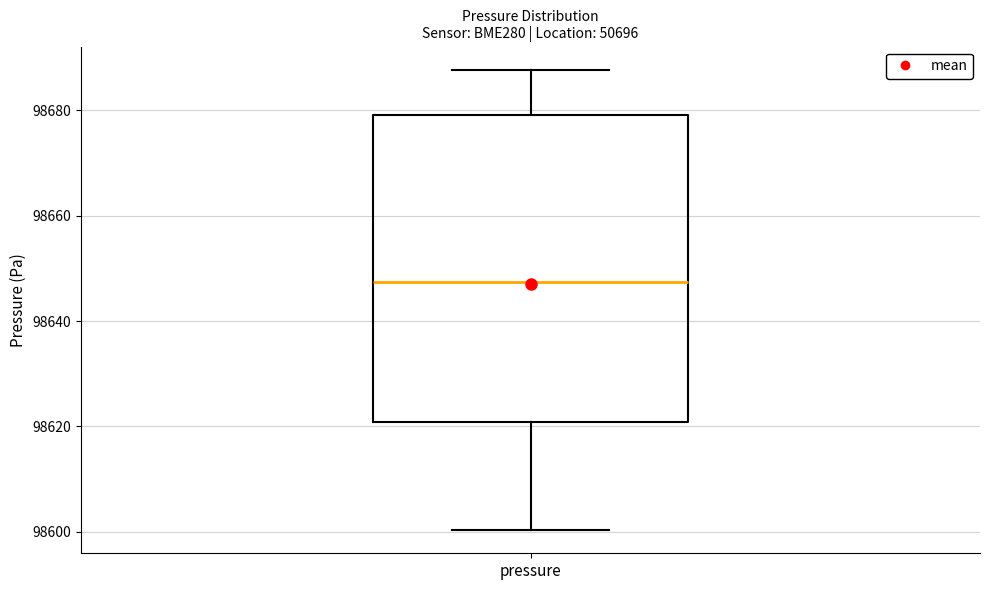

Transcribe this box plot: give where the median line is, the range the box spans, and where the two whiskers end, as read against the y-axis. The values are not printed on the chart, so give them approximately, as read against the axis.

median 98648, box 98620 to 98680, whiskers 98600 to 98688